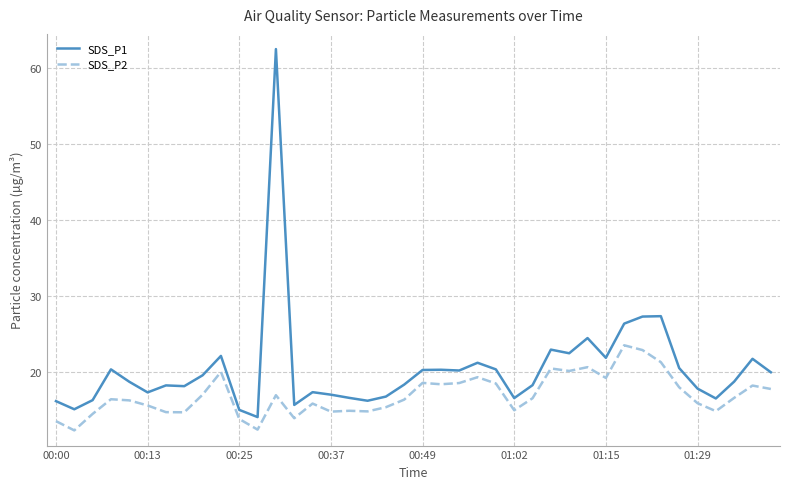

What is the greatest value displayed?

62.5